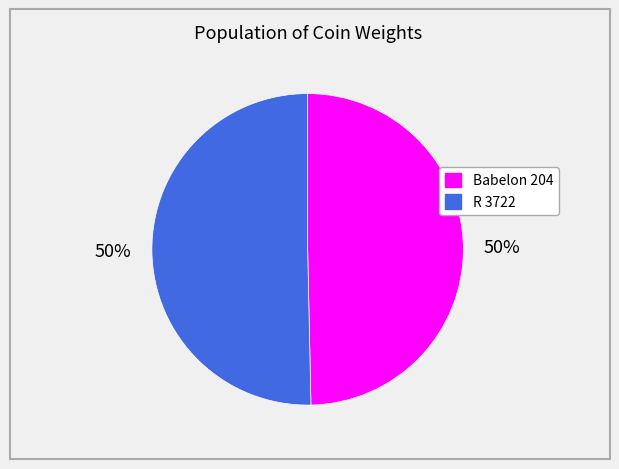

Is it true that Babelon 204 is 50% of the pie?

True